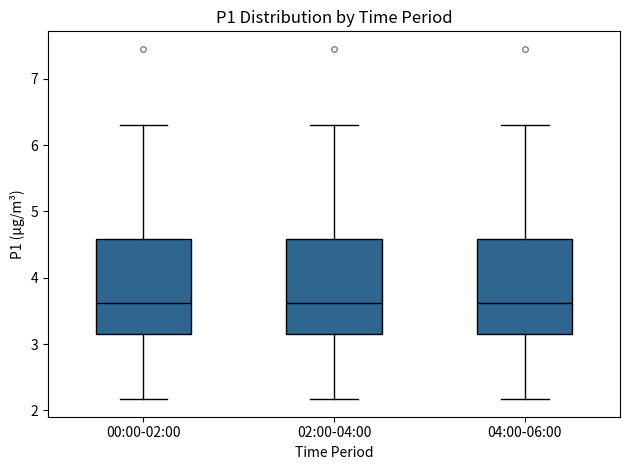

Where does the lower whisker of the box for 00:00-02:00 end on the y-axis? The values are not printed on the chart, so give them approximately, as read against the axis.

2.2